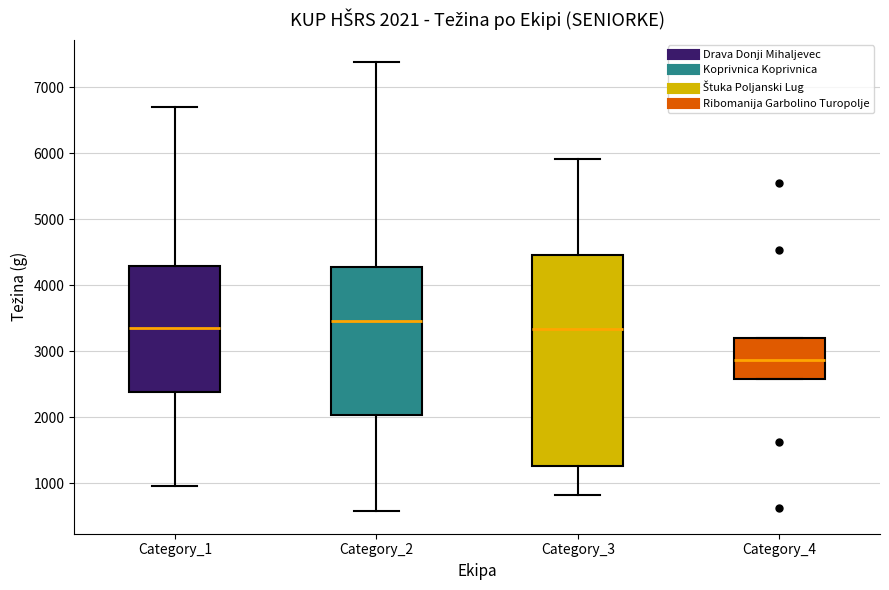

Which box has the highest median line?

Category_2